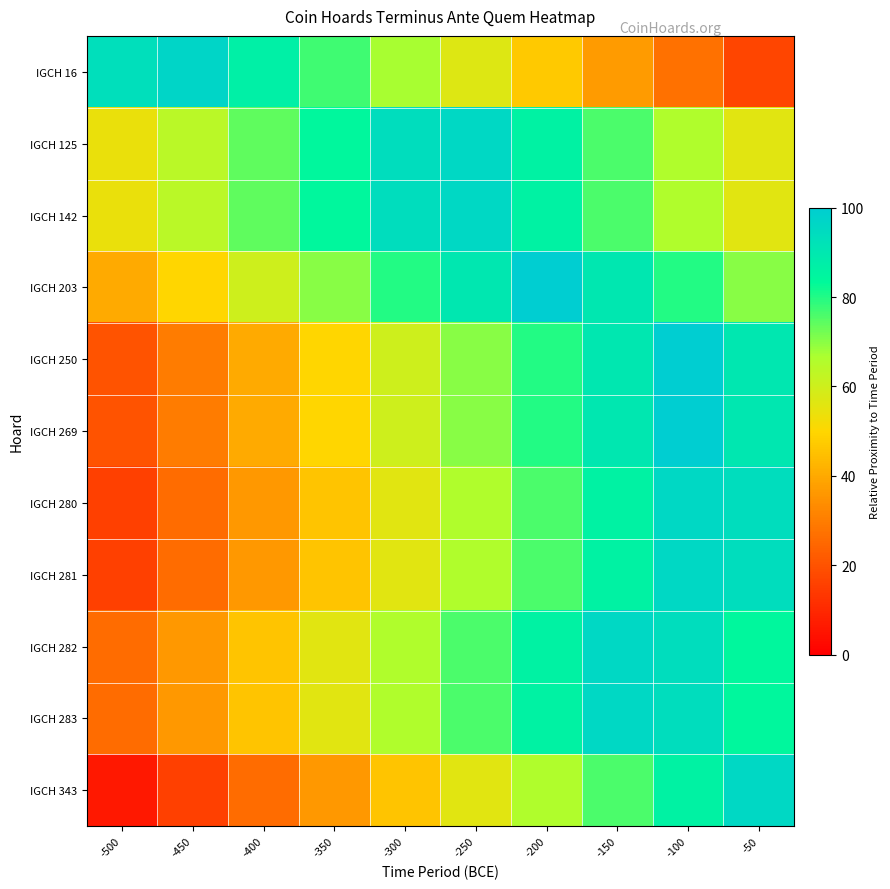

How many distinct data groups are displayed?

11